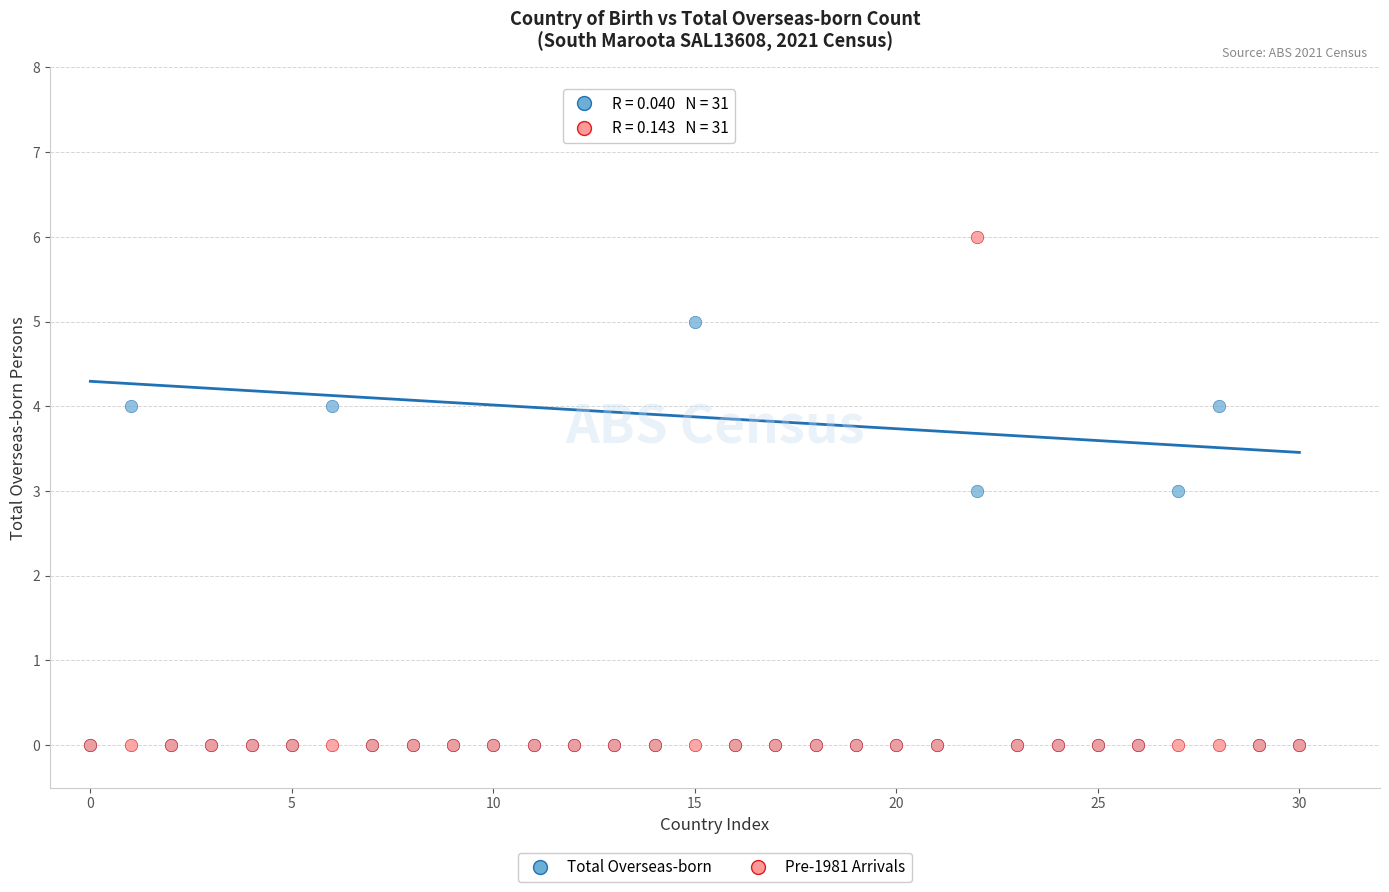

What are all the series names shown in the legend?

Total Overseas-born, Pre-1981 Arrivals